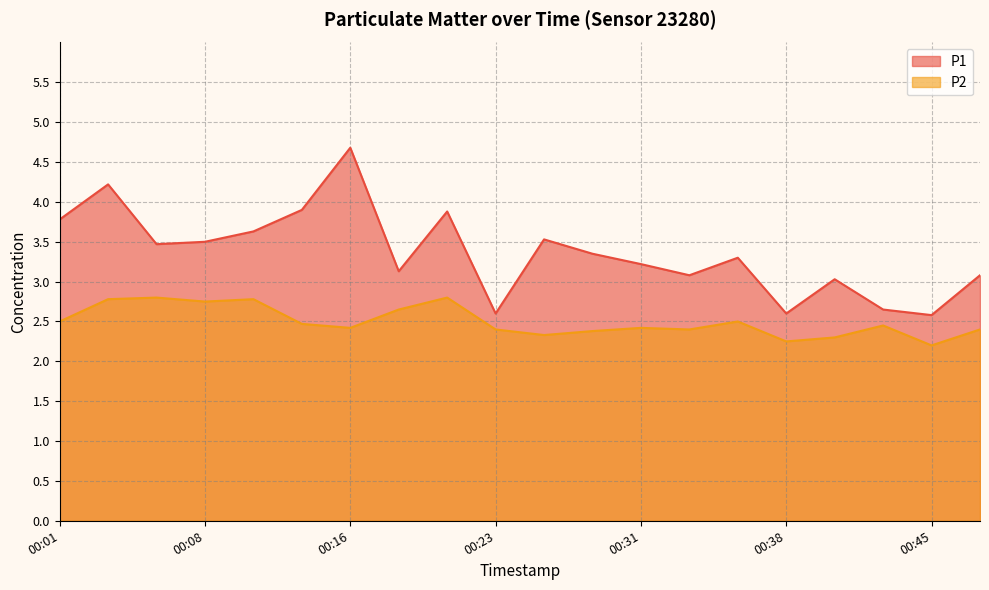

The P1 series shows 3.8 at 00:01. True or false?

True